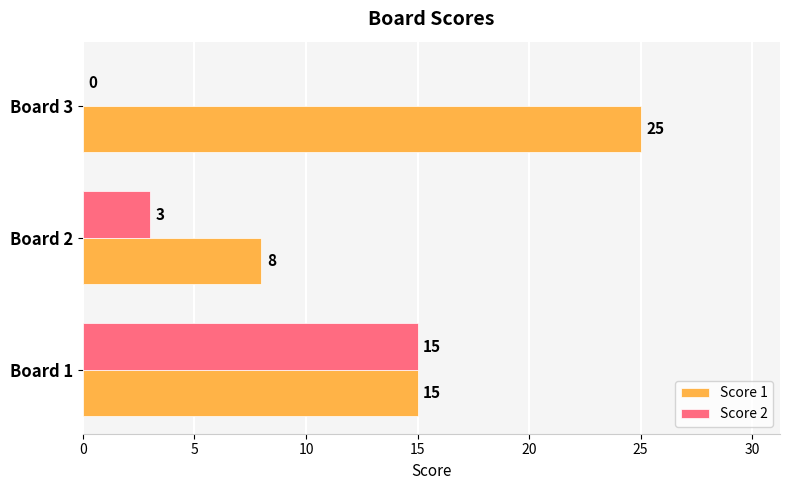

What is the total value across all series at Board 1?

30